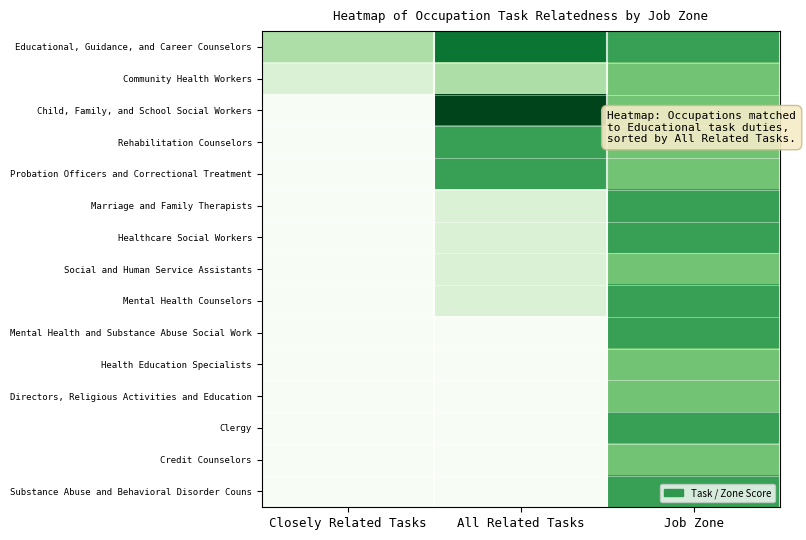

At which category is the sum across all series the highest?

Job Zone